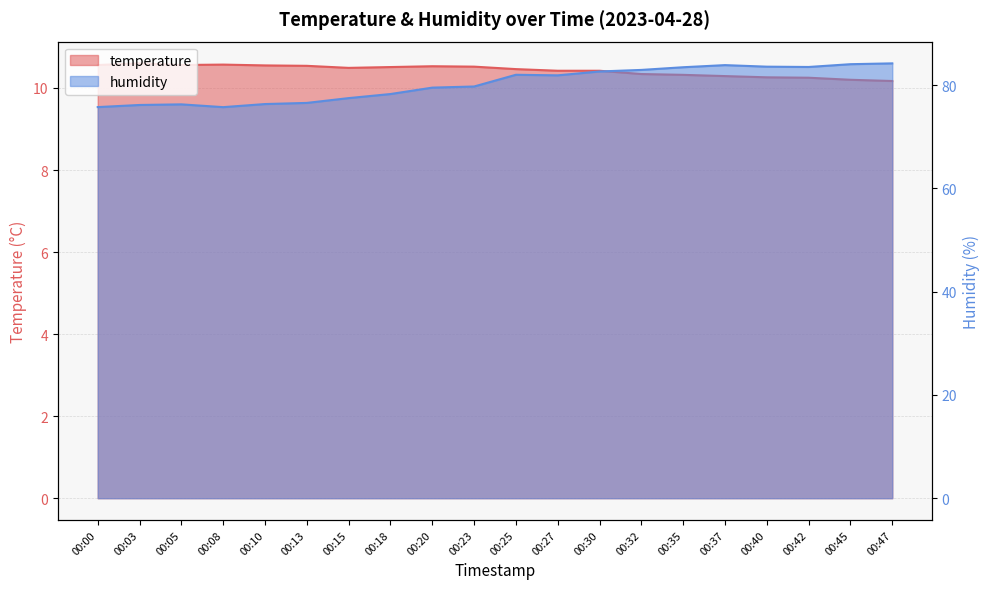

At which category is the sum across all series the highest?

00:47